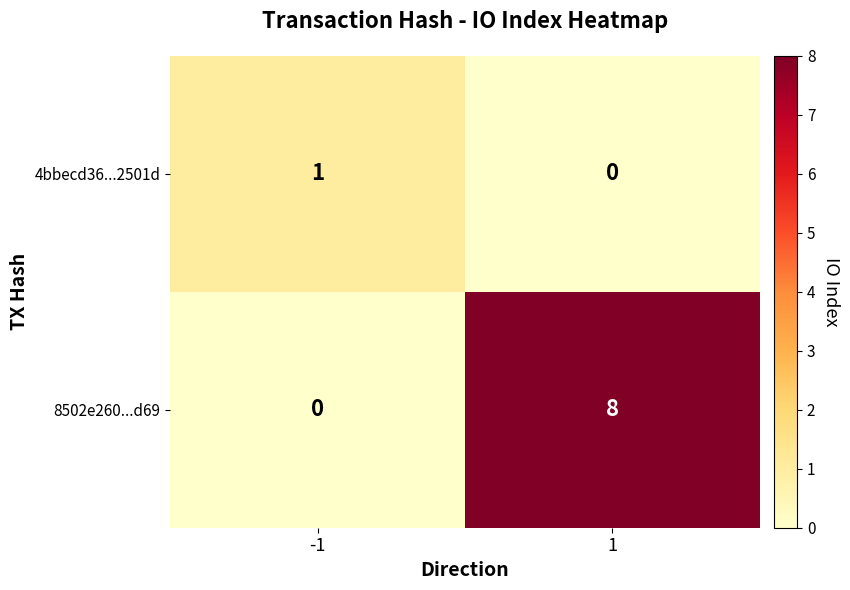

What is the sum of all 8502e260...d69 values?

8